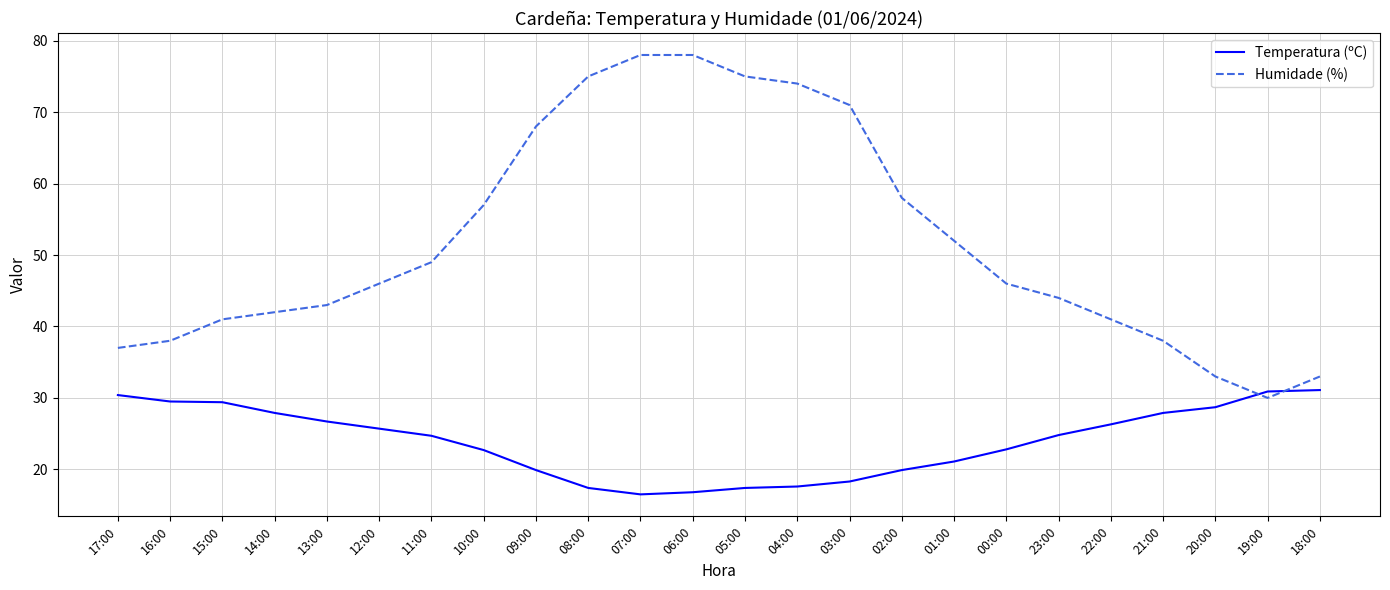

Which series has the widest spread of values?

Humidade (%)